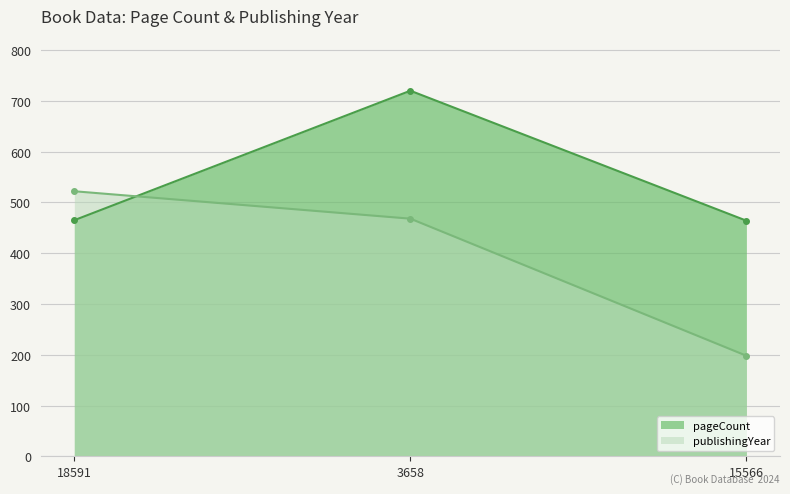

What is the maximum value shown in the chart?

720